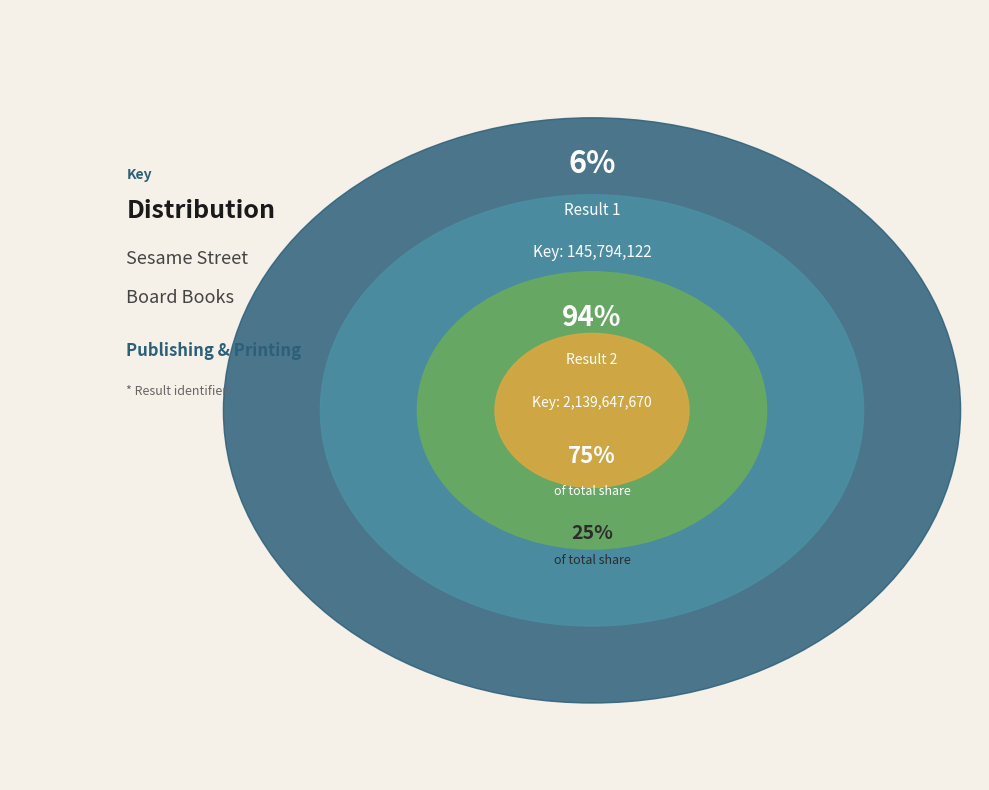

What is the change in value from 1 to 2?

+1993853548